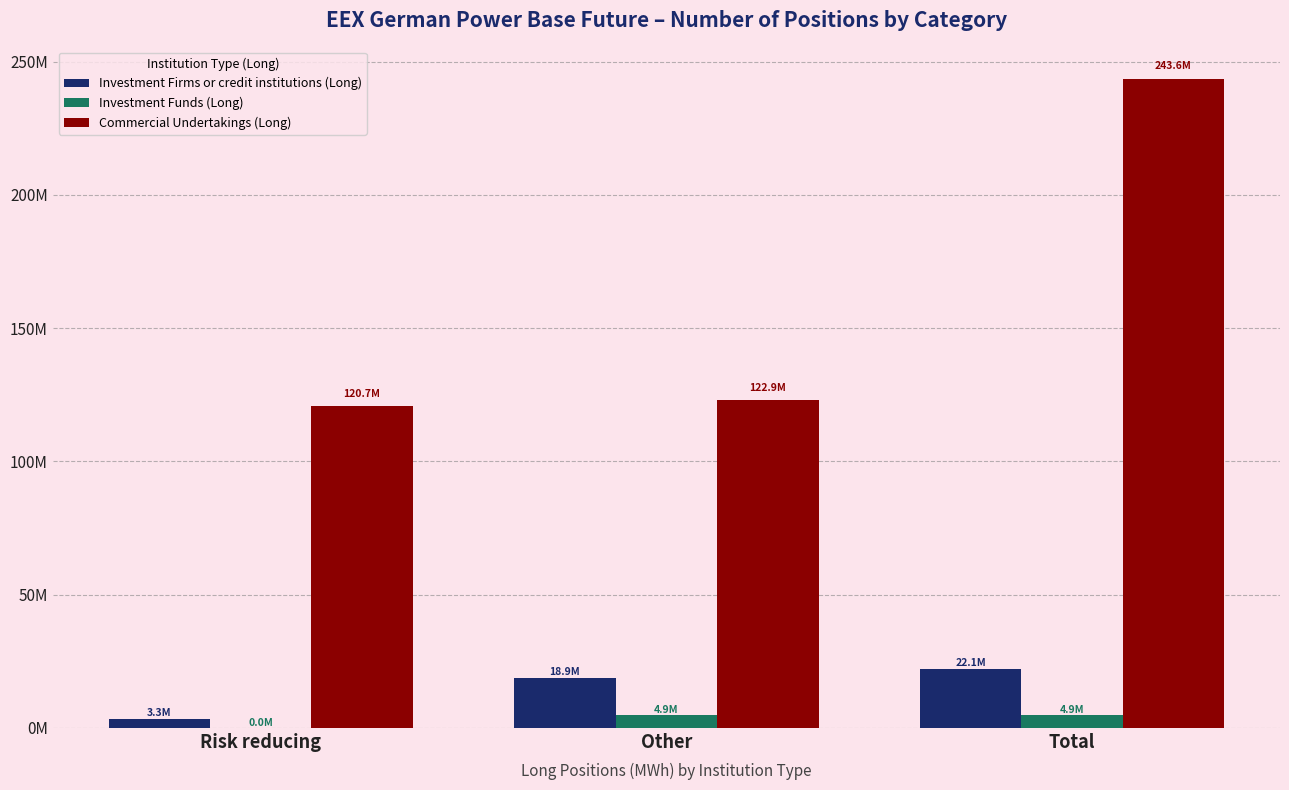

What is the total value across all series at Risk reducing?

123939763.7